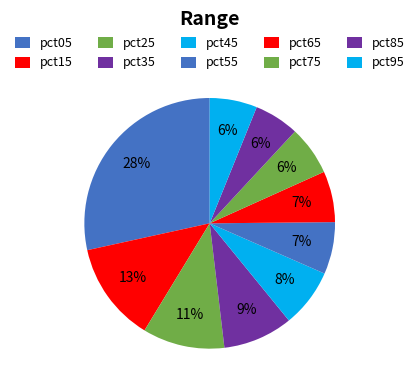

Count the number of slices in the pie.

10